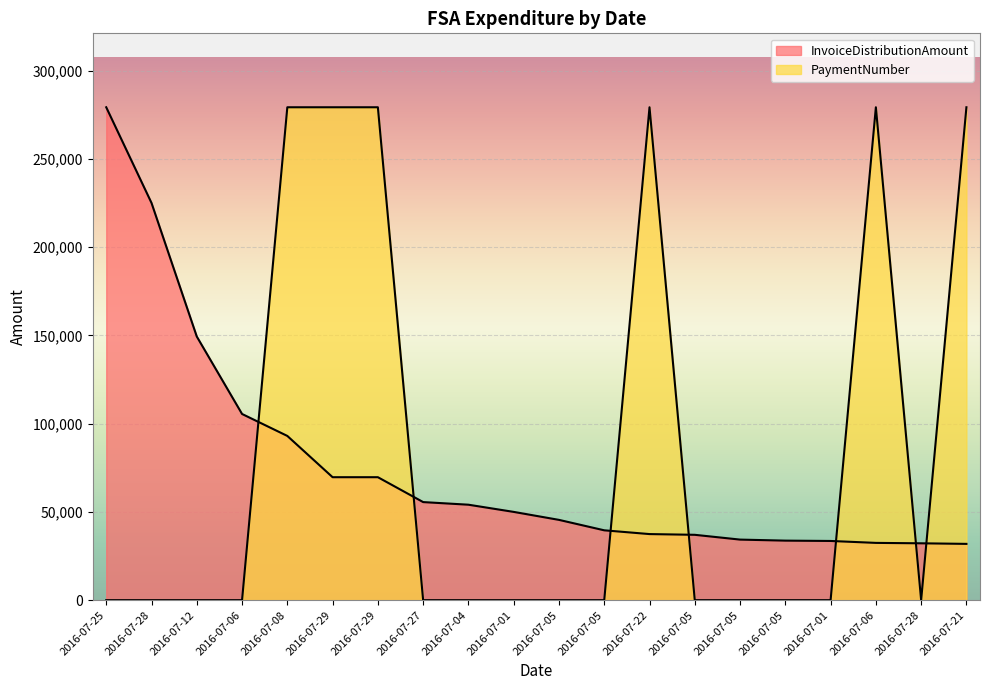

List the labels in order of PaymentNumber value, smallest first.

2016-07-01, 2016-07-01, 2016-07-04, 2016-07-05, 2016-07-05, 2016-07-05, 2016-07-05, 2016-07-05, 2016-07-06, 2016-07-12, 2016-07-25, 2016-07-27, 2016-07-28, 2016-07-28, 2016-07-06, 2016-07-08, 2016-07-21, 2016-07-22, 2016-07-29, 2016-07-29